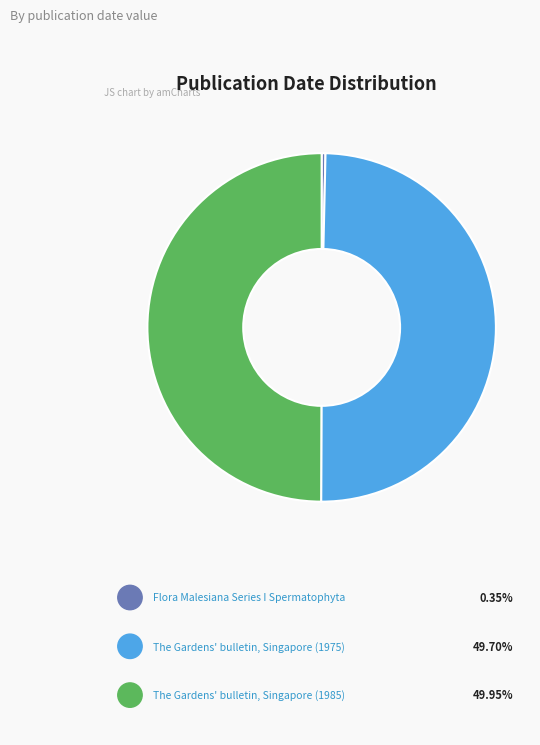

To the nearest percent, what is the difference between the largest and smallest slice percentages?

50%